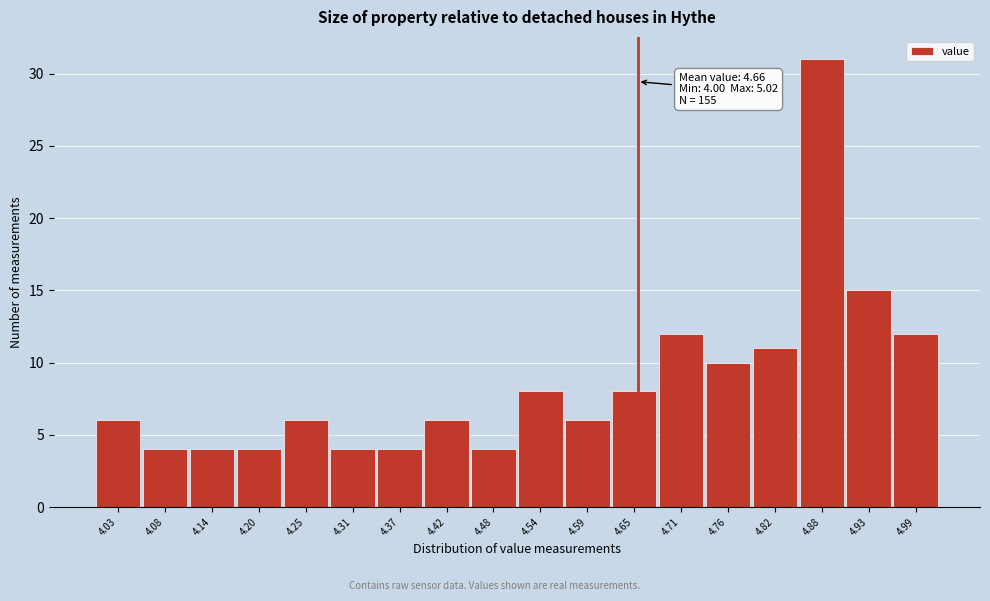

Which range on the x-axis has the tallest bar?

4.85 to 4.91